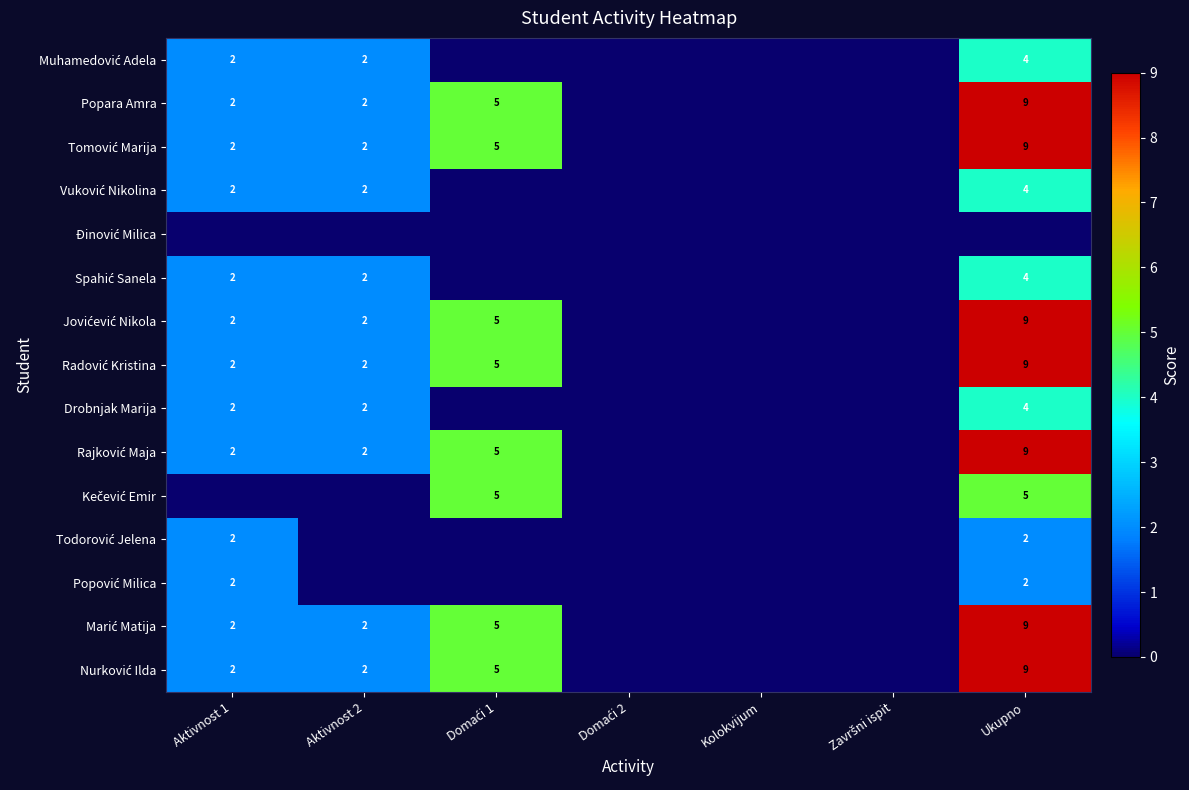

How many values in the Spahić Sanela series exceed 0?

3